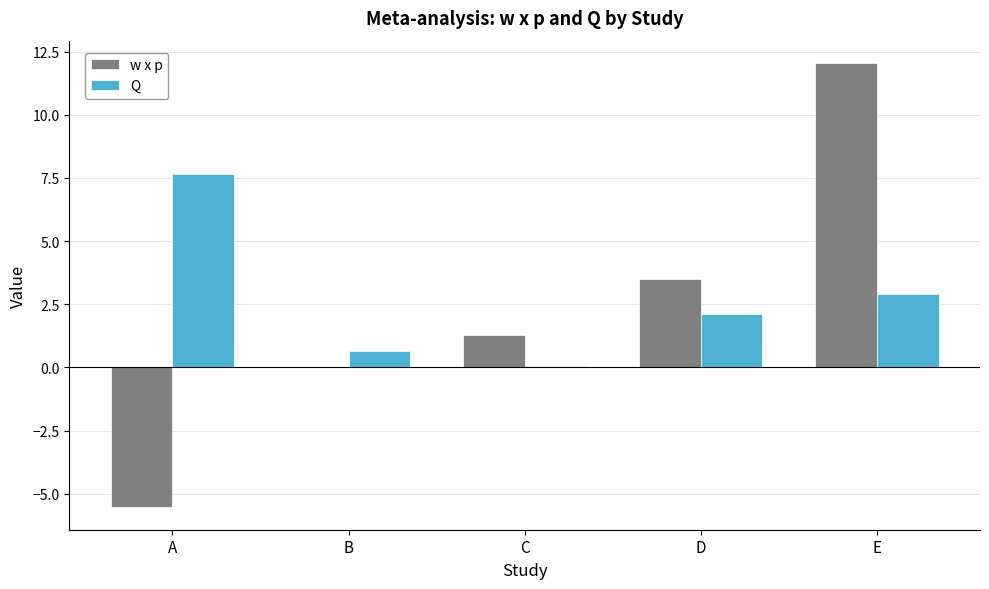

What is the sum of all w x p values?

11.3